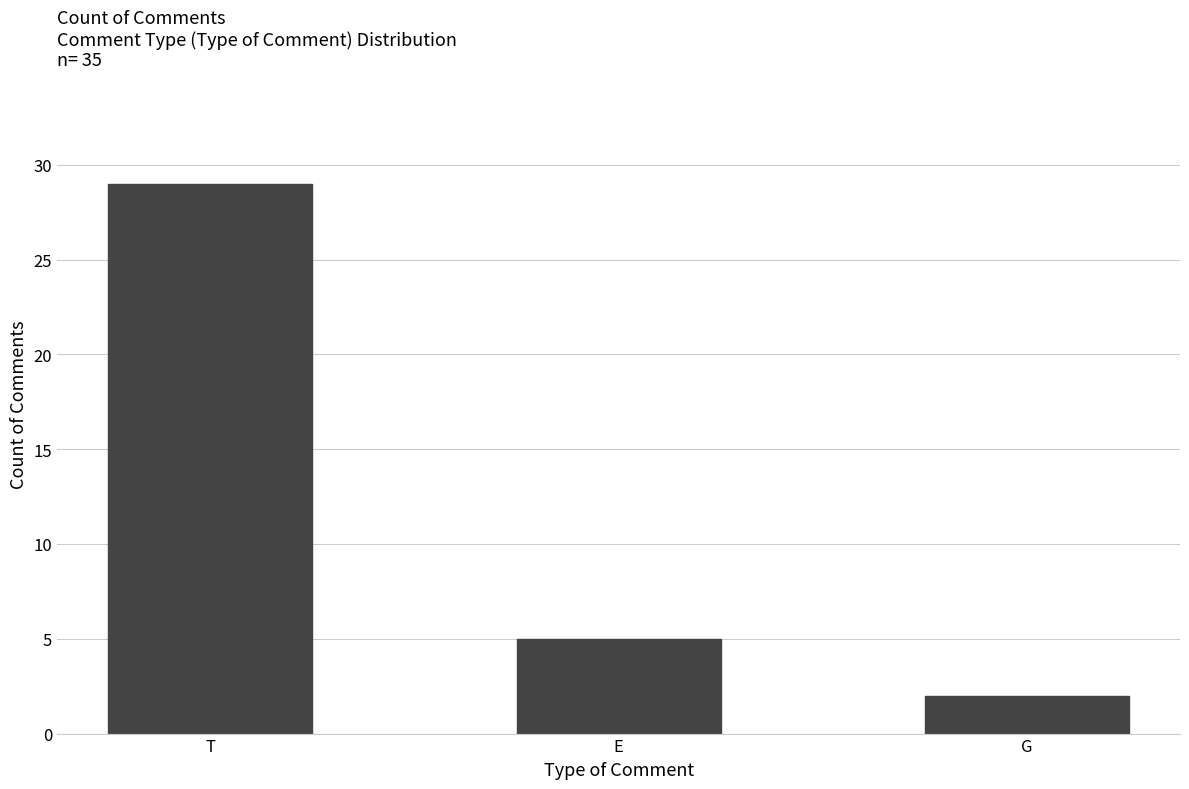

Is it true that the value at E is 5?

True